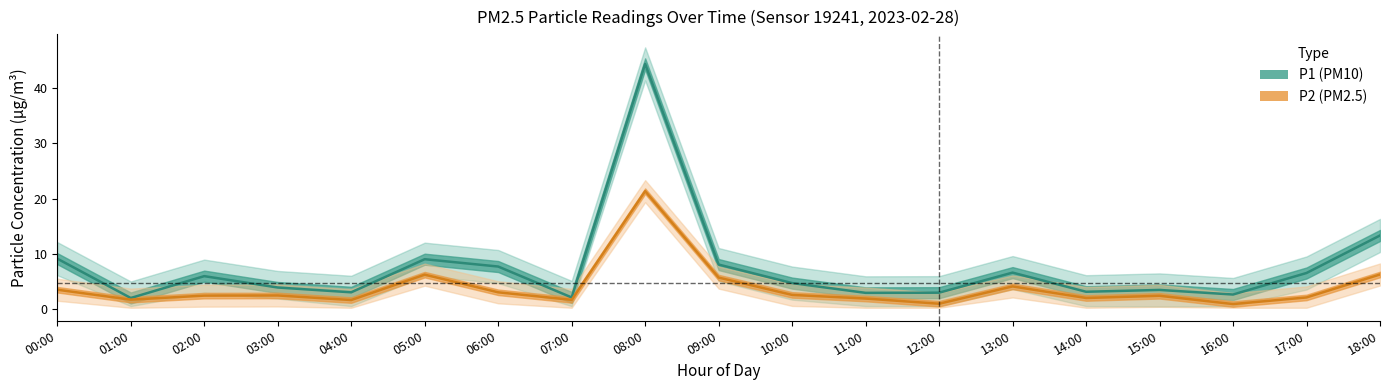

True or false: P2 and P1 cross at least once.

False